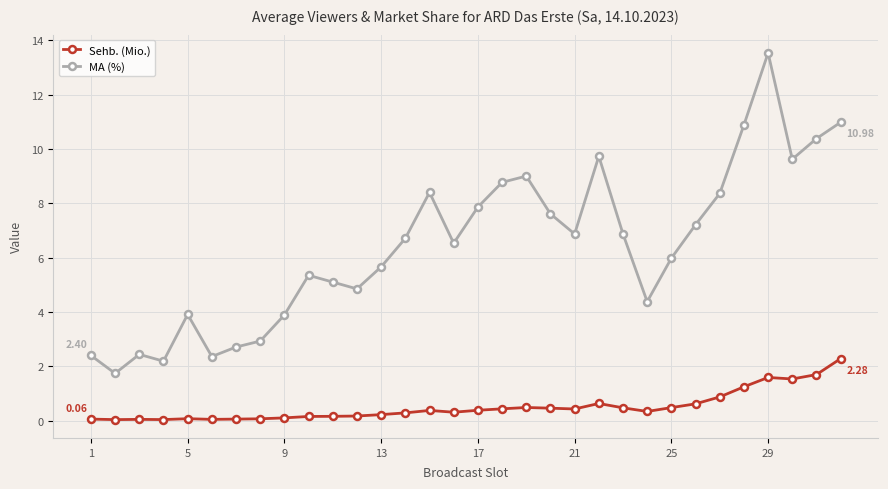

Which series has the largest total across all categories?

MA (%)